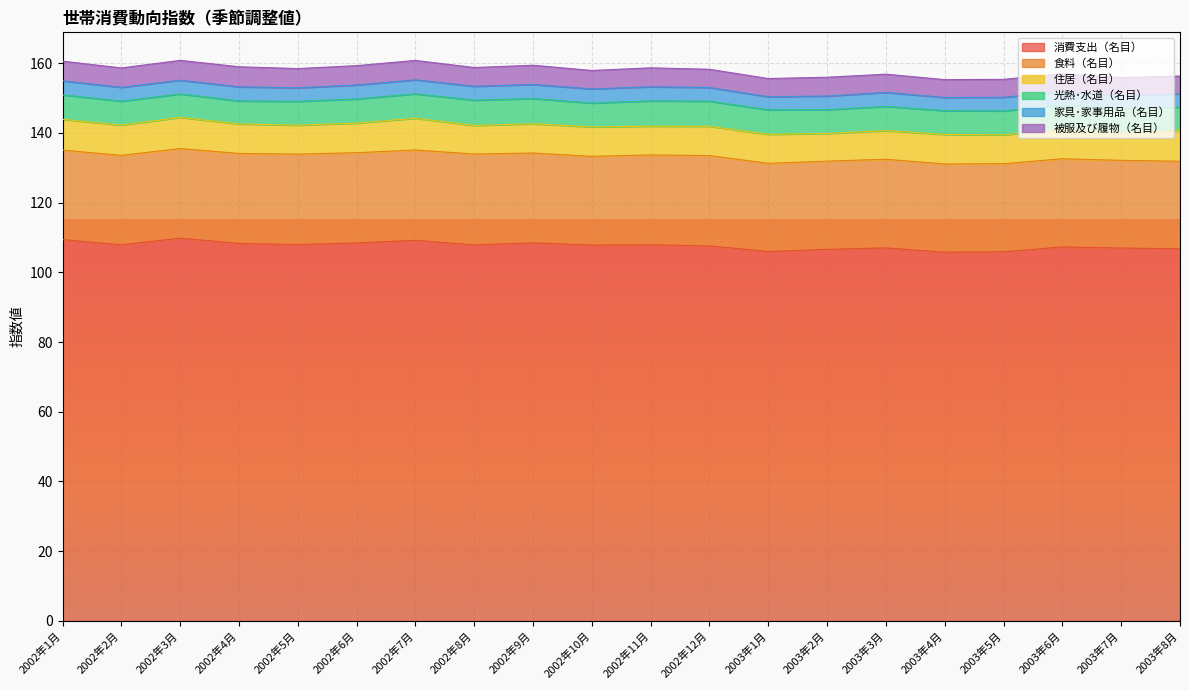

Reading left to right, what are all the values shown in this chart?

消費支出（名目）: 2002年1月=109.4	2002年2月=107.9	2002年3月=109.8	2002年4月=108.3	2002年5月=108.0	2002年6月=108.4	2002年7月=109.2	2002年8月=107.9	2002年9月=108.4	2002年10月=107.8	2002年11月=107.9	2002年12月=107.6	2003年1月=106.0	2003年2月=106.6	2003年3月=107.0	2003年4月=105.8	2003年5月=105.9	2003年6月=107.3	2003年7月=107.0	2003年8月=106.8
食料（名目）: 2002年1月=25.7	2002年2月=25.6	2002年3月=25.7	2002年4月=25.8	2002年5月=26.0	2002年6月=25.9	2002年7月=25.9	2002年8月=26.1	2002年9月=25.8	2002年10月=25.5	2002年11月=25.8	2002年12月=25.9	2003年1月=25.3	2003年2月=25.3	2003年3月=25.4	2003年4月=25.3	2003年5月=25.3	2003年6月=25.3	2003年7月=25.2	2003年8月=25.1
住居（名目）: 2002年1月=8.8	2002年2月=8.7	2002年3月=9.0	2002年4月=8.5	2002年5月=8.3	2002年6月=8.5	2002年7月=9.1	2002年8月=8.2	2002年9月=8.4	2002年10月=8.5	2002年11月=8.3	2002年12月=8.4	2003年1月=8.3	2003年2月=8.0	2003年3月=8.2	2003年4月=8.5	2003年5月=8.3	2003年6月=8.5	2003年7月=8.0	2003年8月=8.9
光熱･水道（名目）: 2002年1月=7.0	2002年2月=6.9	2002年3月=6.7	2002年4月=6.6	2002年5月=6.8	2002年6月=6.9	2002年7月=7.0	2002年8月=7.3	2002年9月=7.3	2002年10月=6.8	2002年11月=7.3	2002年12月=7.2	2003年1月=7.0	2003年2月=6.8	2003年3月=6.9	2003年4月=6.8	2003年5月=6.9	2003年6月=6.9	2003年7月=6.9	2003年8月=6.7
家具･家事用品（名目）: 2002年1月=4.0	2002年2月=4.0	2002年3月=3.9	2002年4月=4.1	2002年5月=3.9	2002年6月=4.0	2002年7月=4.0	2002年8月=4.0	2002年9月=4.0	2002年10月=4.1	2002年11月=4.1	2002年12月=3.9	2003年1月=3.8	2003年2月=3.9	2003年3月=4.0	2003年4月=3.8	2003年5月=3.9	2003年6月=3.9	2003年7月=3.7	2003年8月=3.8
被服及び履物（名目）: 2002年1月=5.7	2002年2月=5.6	2002年3月=5.7	2002年4月=5.8	2002年5月=5.5	2002年6月=5.6	2002年7月=5.6	2002年8月=5.4	2002年9月=5.5	2002年10月=5.3	2002年11月=5.4	2002年12月=5.2	2003年1月=5.2	2003年2月=5.4	2003年3月=5.2	2003年4月=5.1	2003年5月=5.1	2003年6月=5.1	2003年7月=5.1	2003年8月=5.1